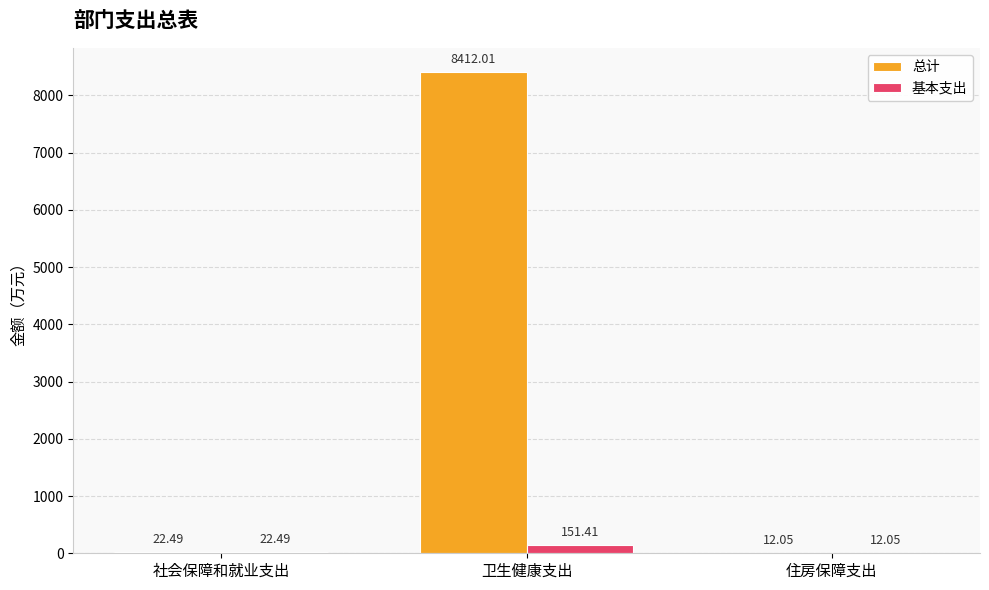

Which category has the highest value in the 总计 series?

卫生健康支出